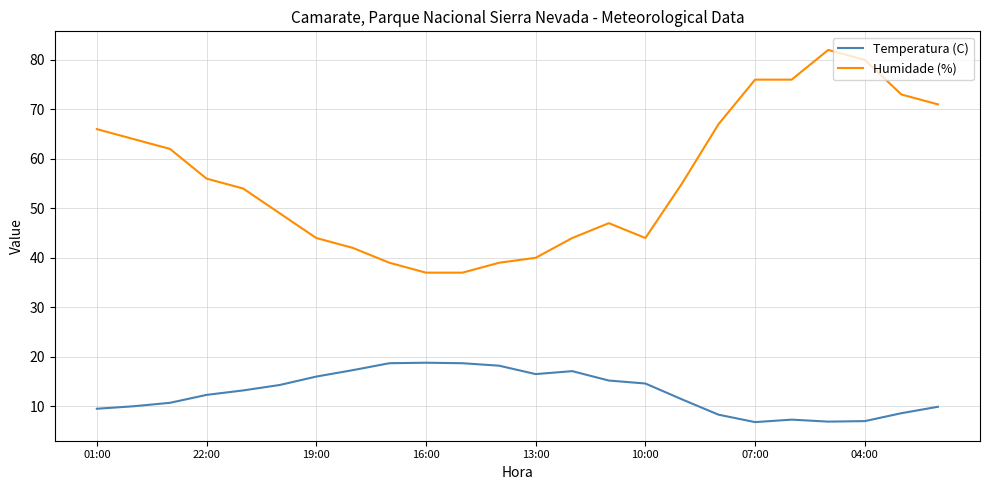

Which series has the widest spread of values?

Humidade (%)